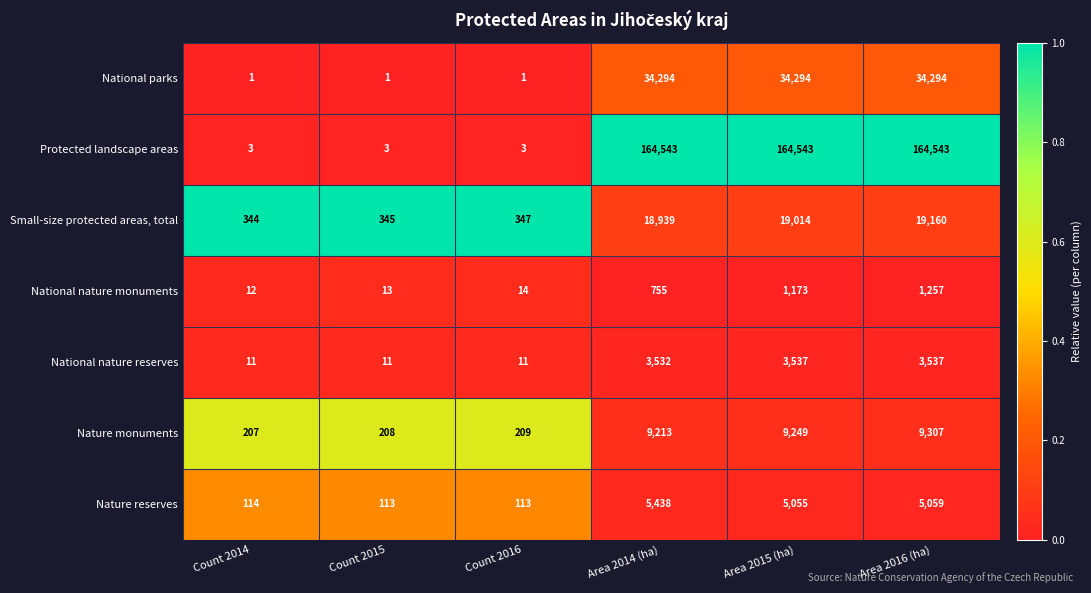

Which series changed the most between Count 2014 and Area 2014 (ha)?

Protected landscape areas